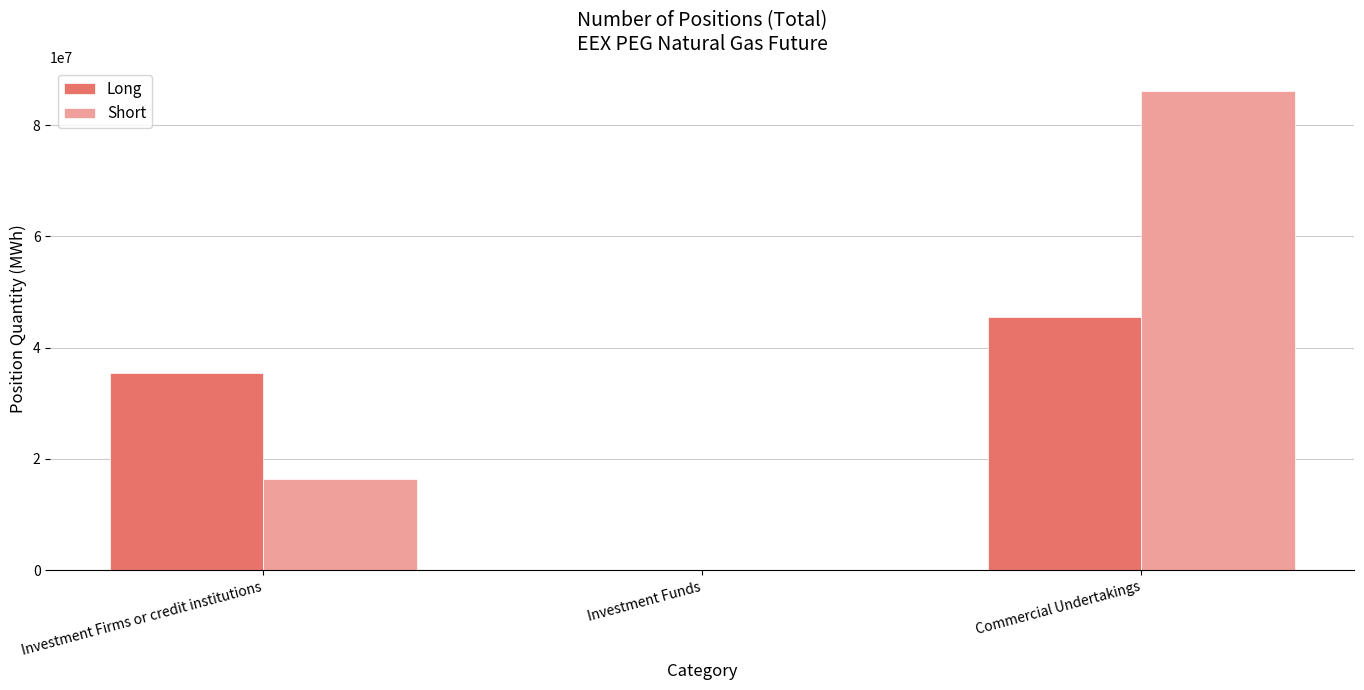

Where is Long nearest to the value 22793894?

Investment Firms or credit institutions